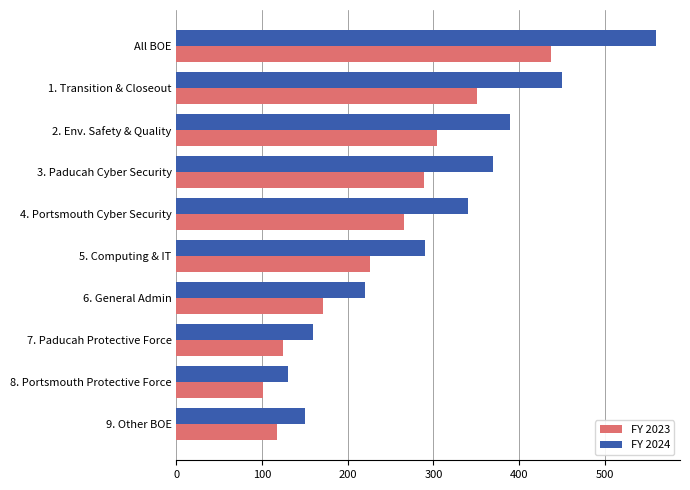

The value of FY 2023 at 9. Other BOE is 73.2. True or false?

False